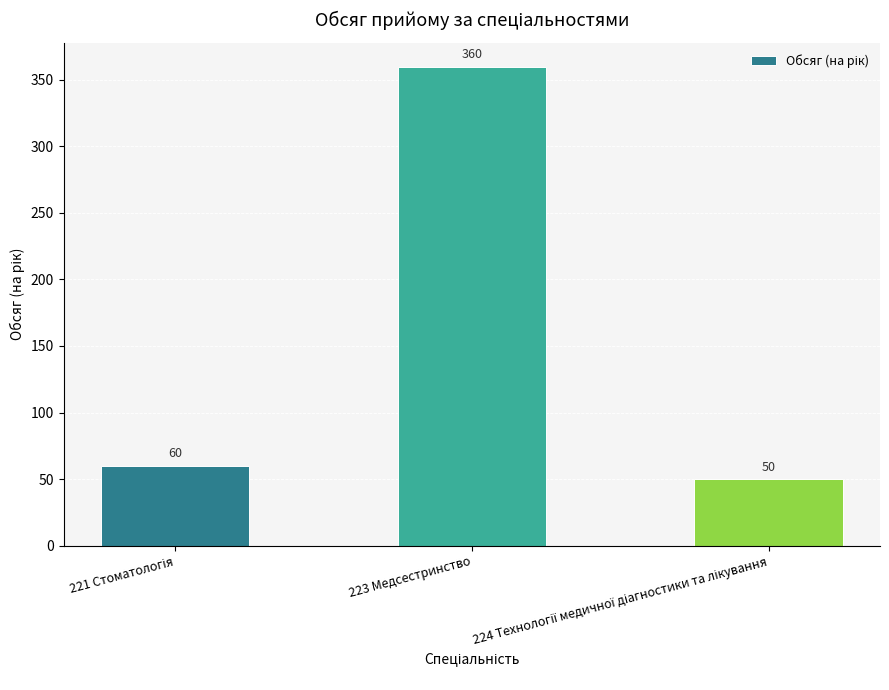

What is the difference between the maximum and second lowest values?

300